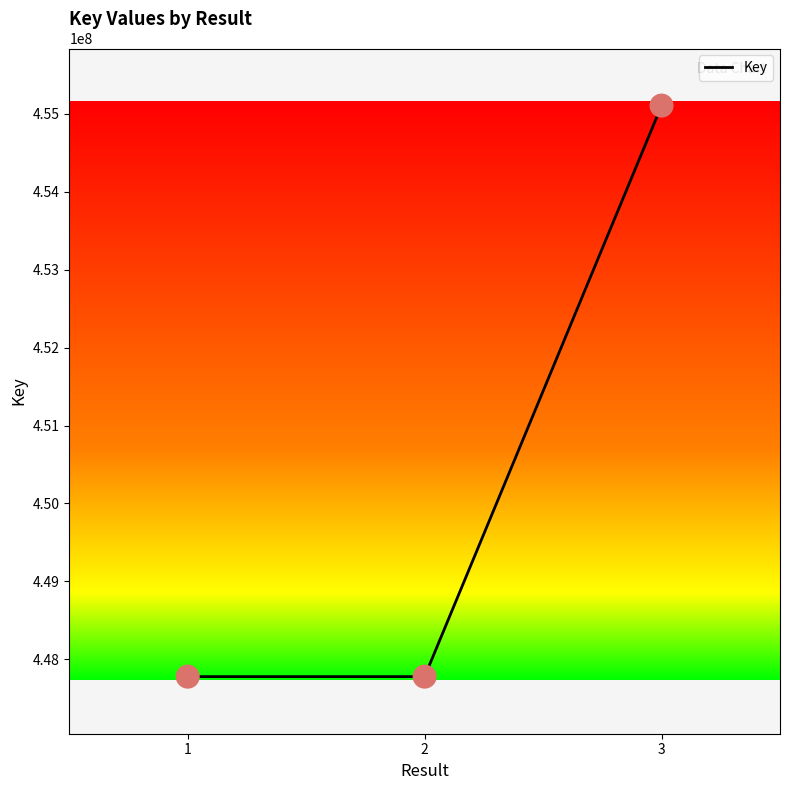

What is the change in value from 1 to 3?

+7330565